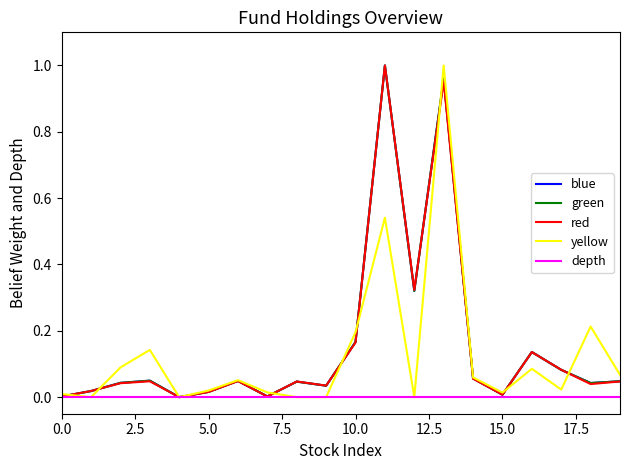

Reading right to left, extract all data points from this chart.

blue: 0.0	0.0	0.1	0.1	0.0	0.1	1.0	0.3	1.0	0.2	0.0	0.0	0.0	0.0	0.0	0.0	0.0	0.0	0.0	0.0
green: 0.0	0.0	0.1	0.1	0.0	0.1	1.0	0.3	1.0	0.2	0.0	0.0	0.0	0.0	0.0	0.0	0.0	0.0	0.0	0.0
red: 0.0	0.0	0.1	0.1	0.0	0.1	1.0	0.3	1.0	0.2	0.0	0.0	0.0	0.0	0.0	0.0	0.0	0.0	0.0	0.0
yellow: 0.1	0.2	0.0	0.1	0.0	0.1	1.0	0.0	0.5	0.2	0.0	0.0	0.0	0.1	0.0	0.0	0.1	0.1	0.0	0.0
depth: 0.0	0.0	0.0	0.0	0.0	0.0	0.0	0.0	0.0	0.0	0.0	0.0	0.0	0.0	0.0	0.0	0.0	0.0	0.0	0.0